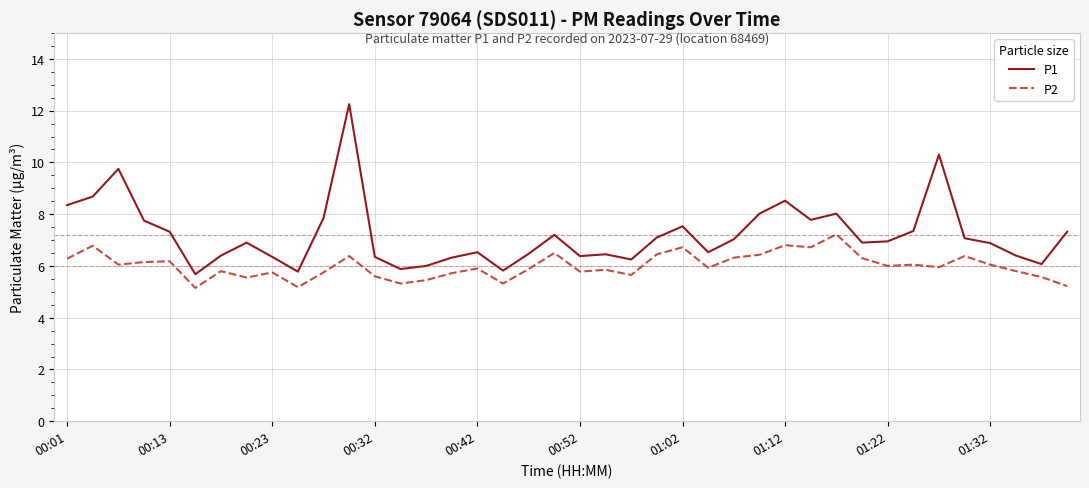

Which series has the largest range (max minus min)?

P1